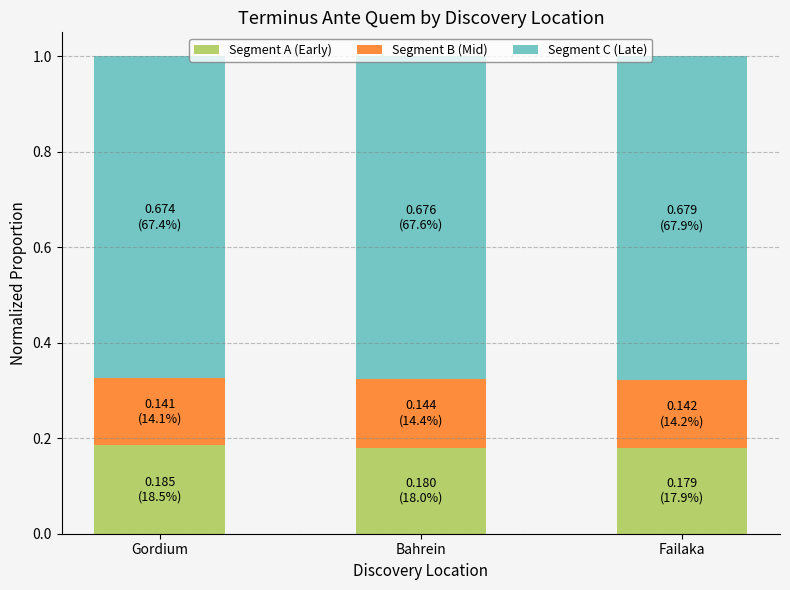

The value of Segment A (Early) at Gordium is 0.3. True or false?

False